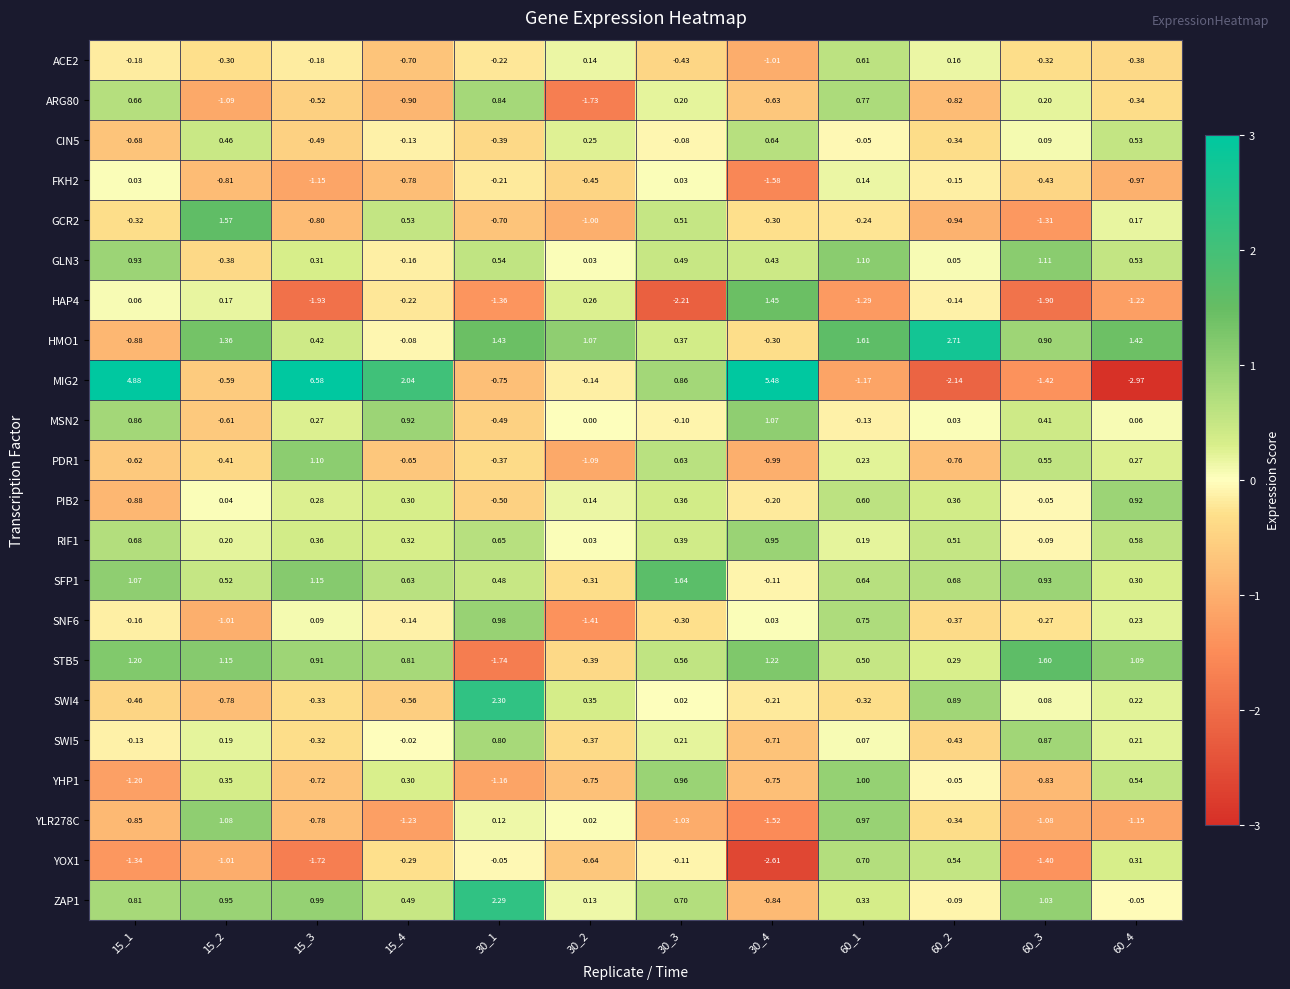

What is the spread (max minus min) of values at 60_3?

3.5